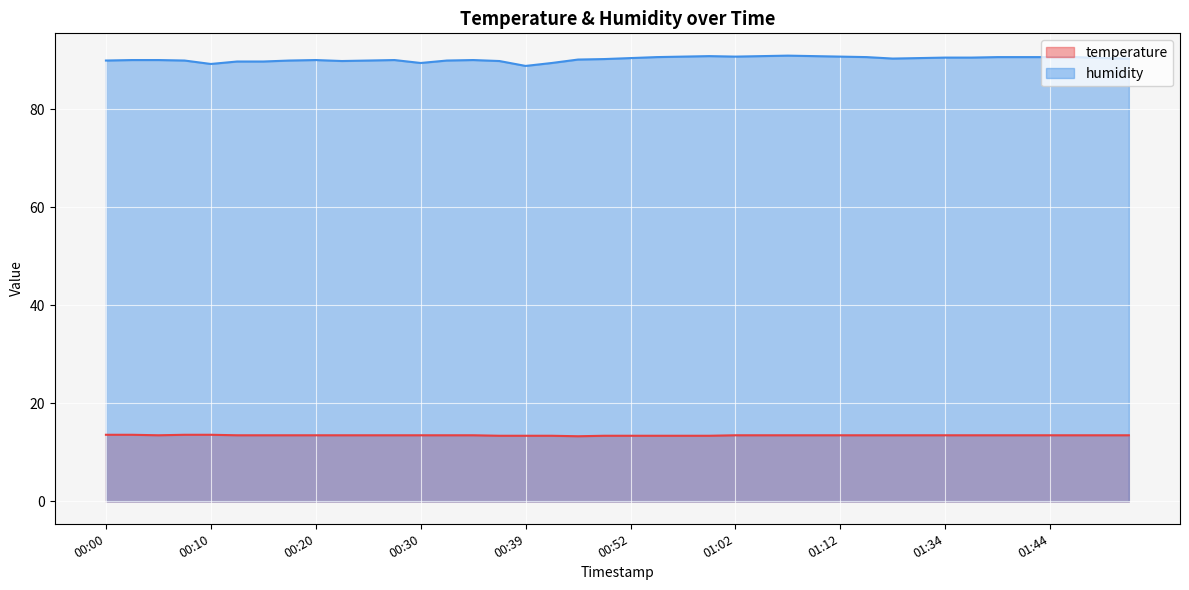

Which series has the largest range (max minus min)?

humidity